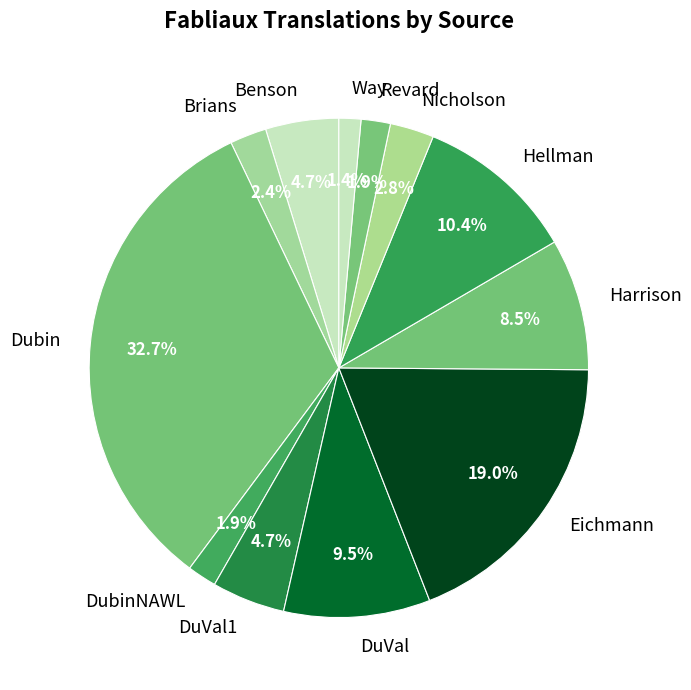

Approximately how many times larger is the value at Eichmann compared to Hellman?

1.8